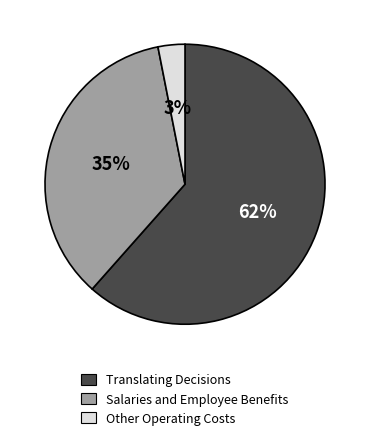

Is there a majority slice in this chart?

Yes